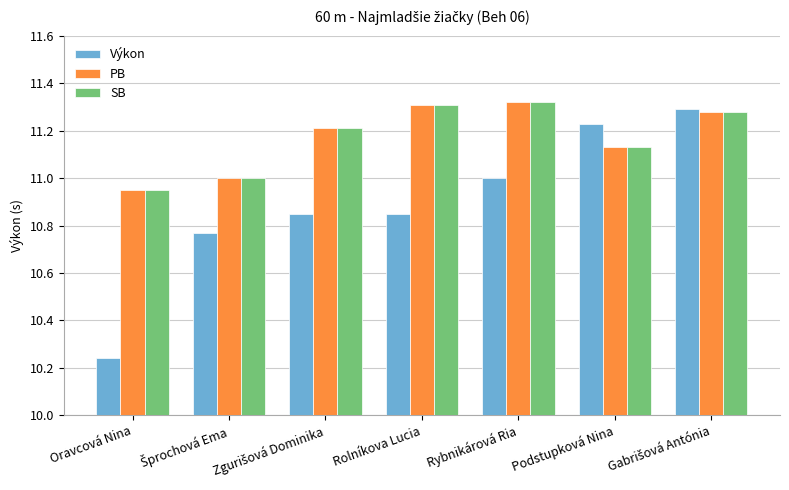

Is it true that PB equals 11.3 at Rolníkova Lucia?

True